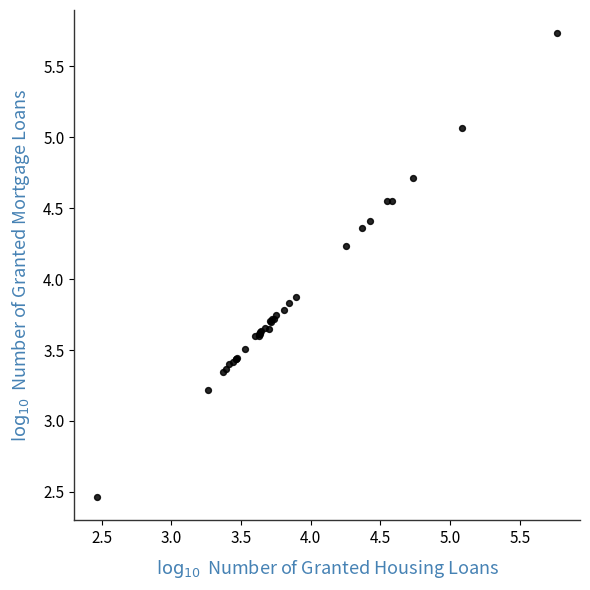

What Y value in the scatter plot is closest to 4?

3.9